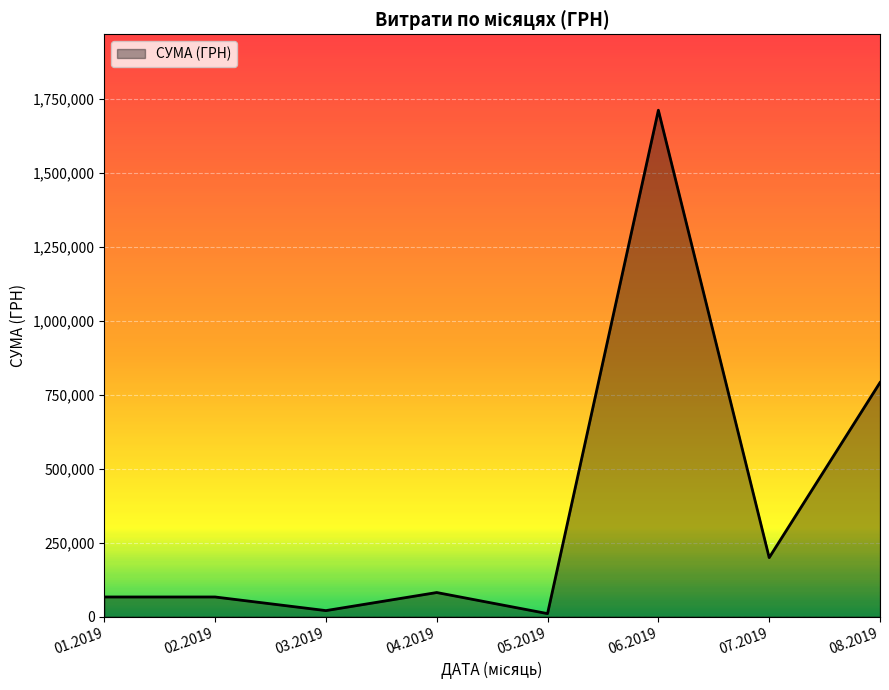

How many interior local valleys (lower than both neighbors) does the data have?

3